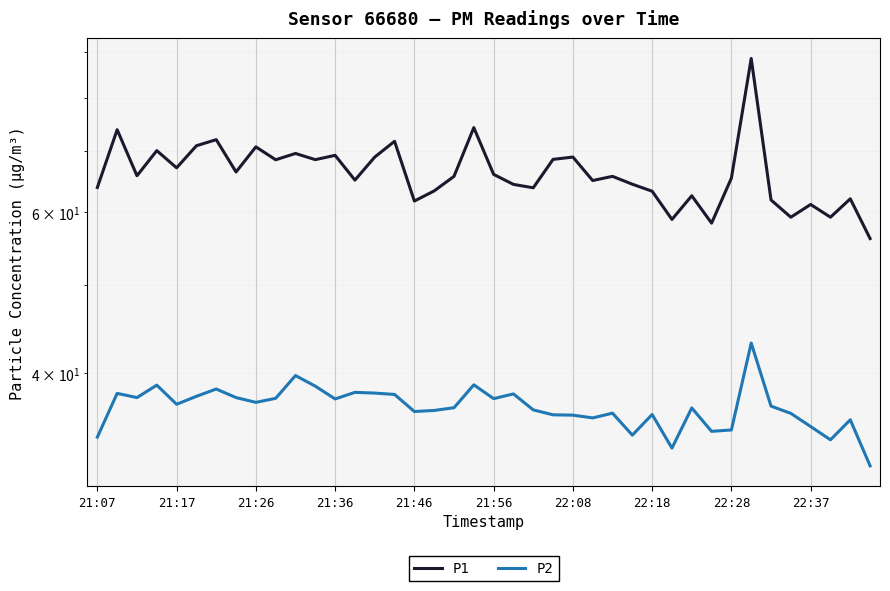

How many values in the P1 series exceed 65?

24